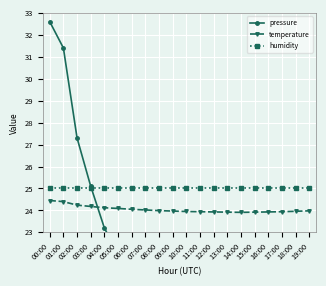

What position from the right is 15:00?

5